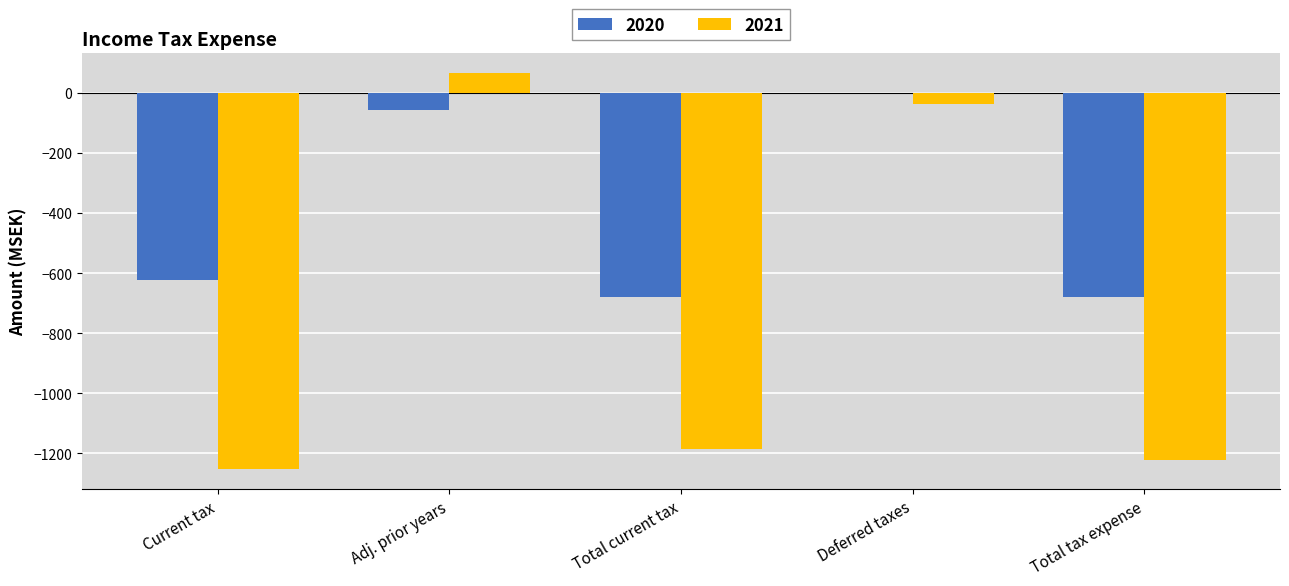

What is the total value across all series at Current tax?

-1878